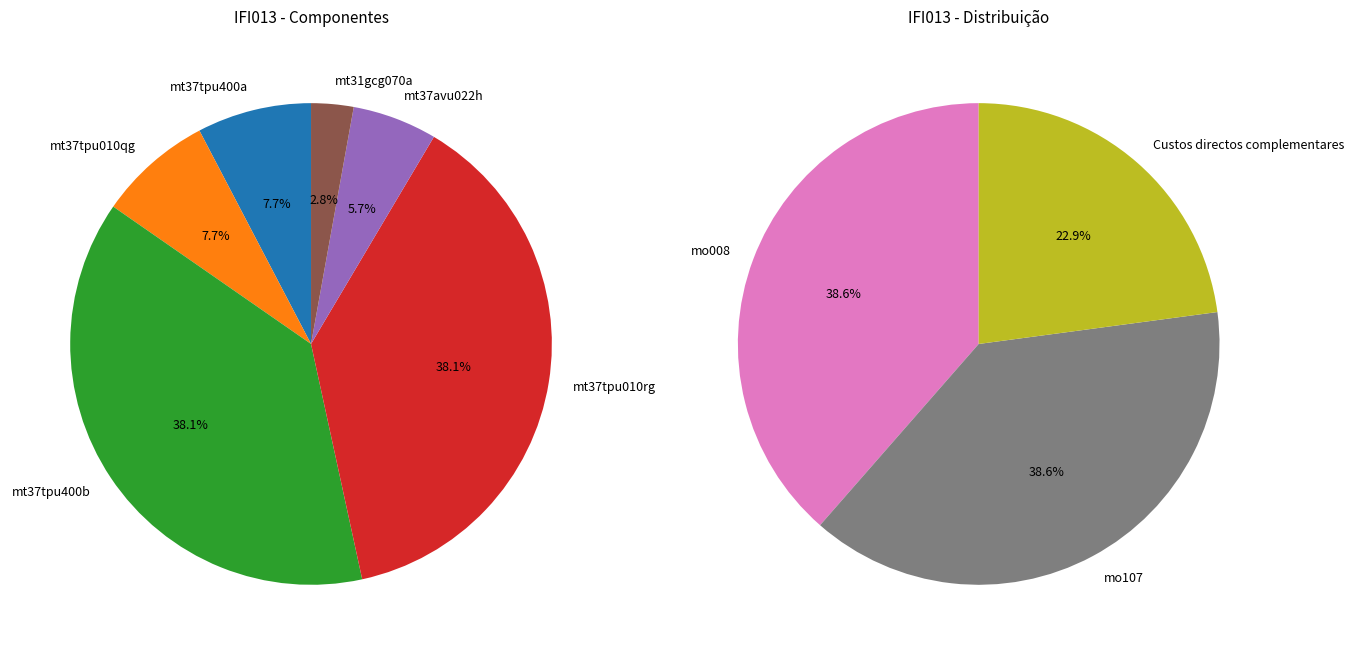

Does mt37tpu010rg account for over 50% of the chart?

No